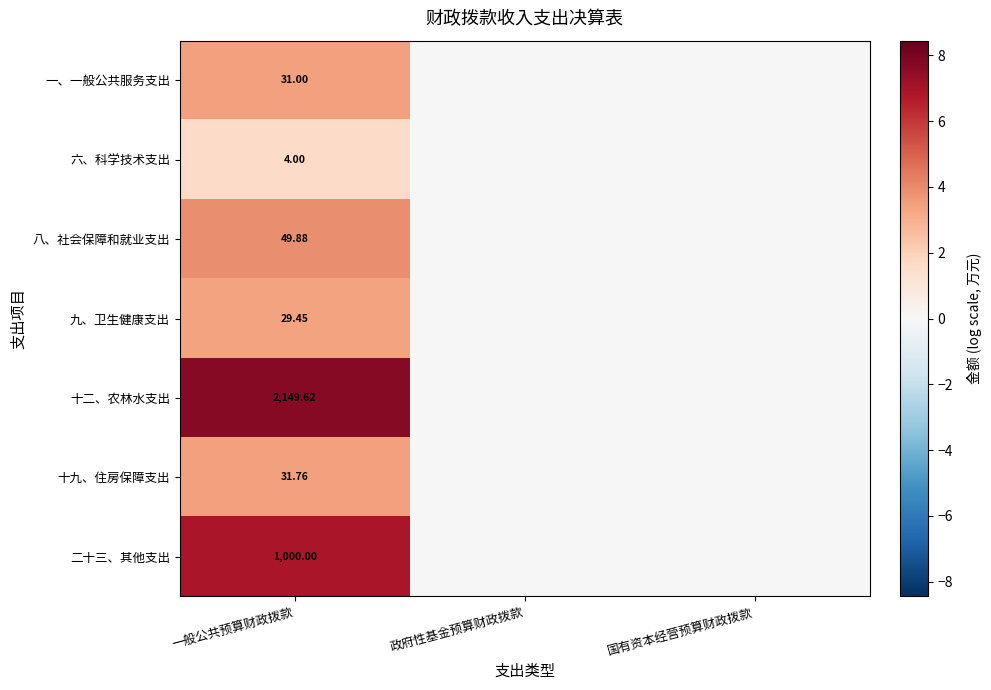

At 一般公共预算财政拨款, list the series in order from smallest to largest.

六、科学技术支出, 九、卫生健康支出, 一、一般公共服务支出, 十九、住房保障支出, 八、社会保障和就业支出, 二十三、其他支出, 十二、农林水支出